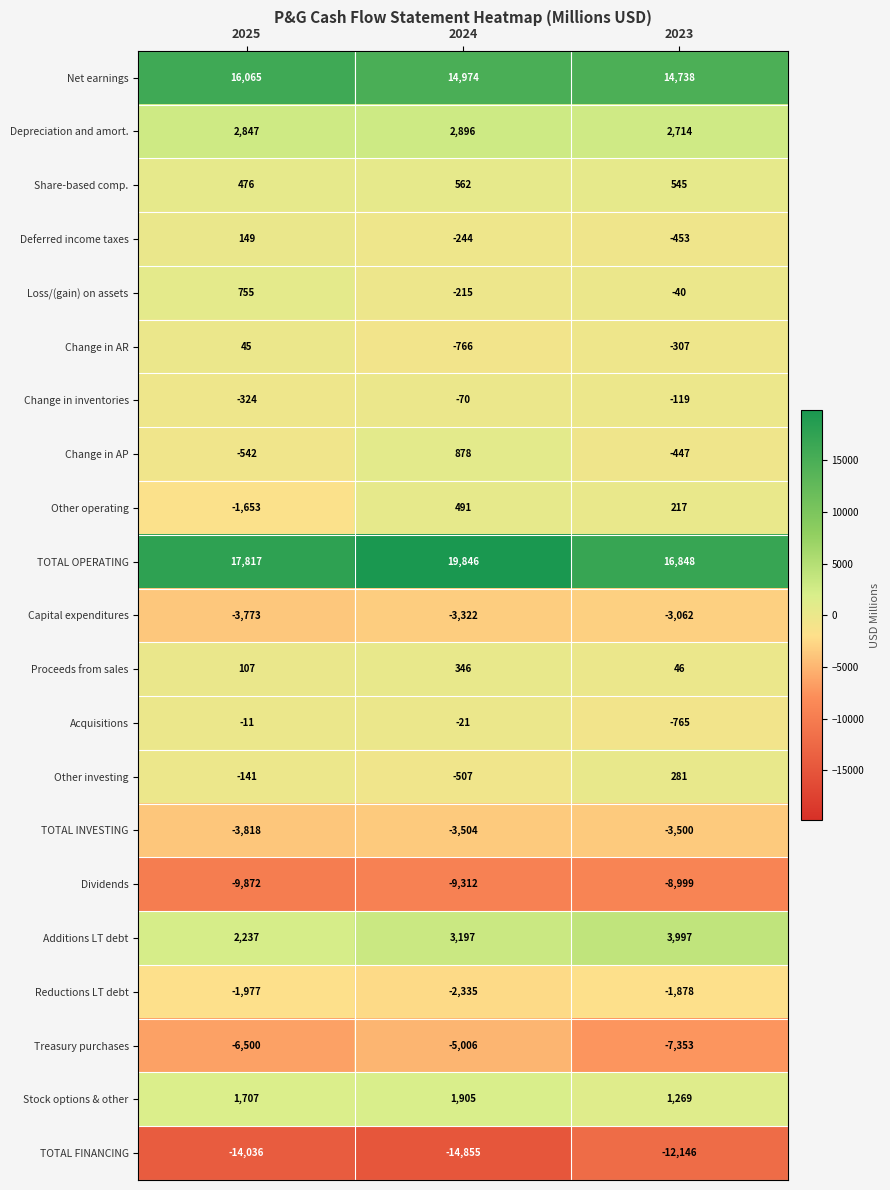

At which category is the sum across all series the highest?

2024